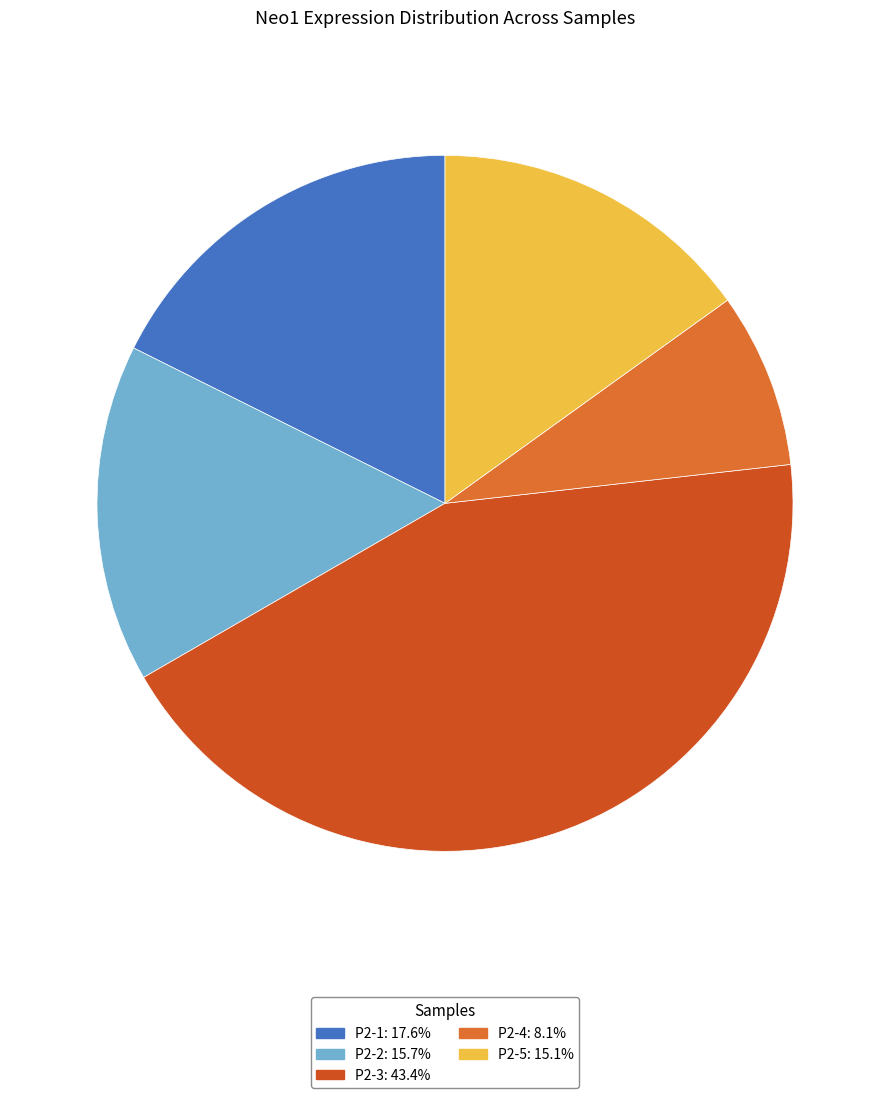

What is the smallest slice in the pie chart?

P2-4